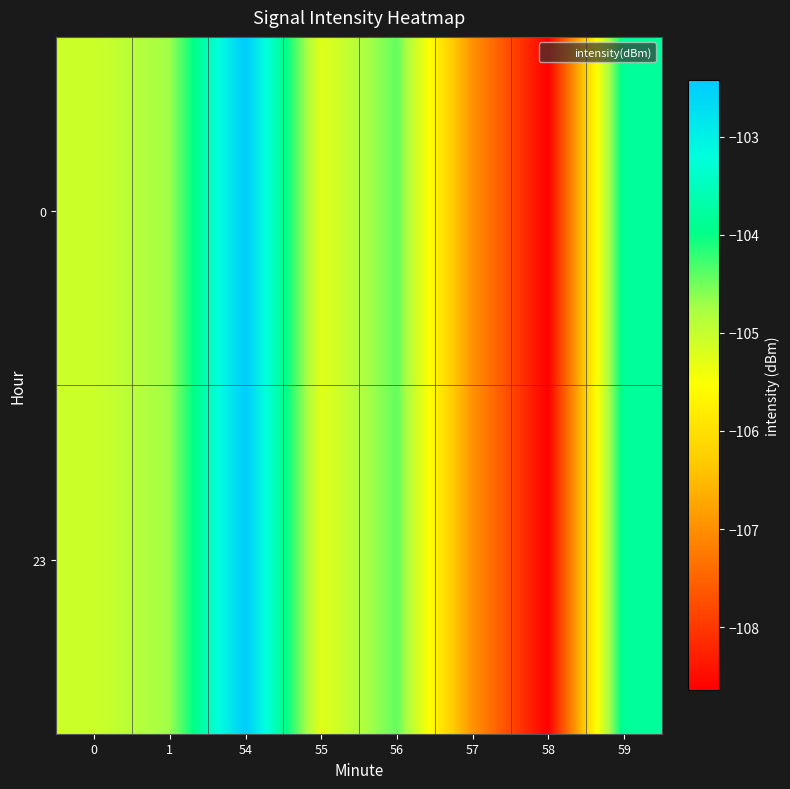

List the series in order of their peak value, lowest first.

0, 23